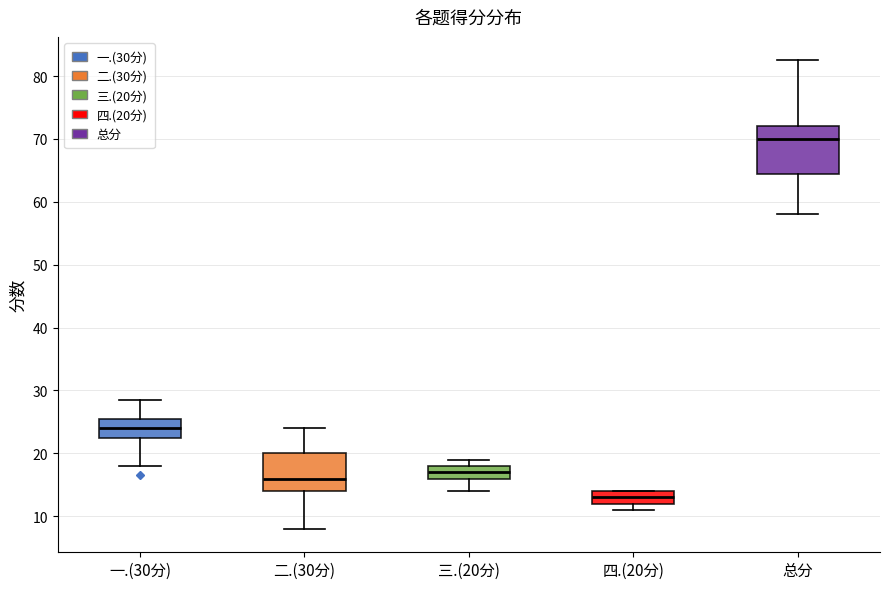

Reading left to right, transcribe this box plot: for each box, give where its median line is, the range the box spans, and where its two whiskers end, as read against the y-axis. The values are not printed on the chart, so give them approximately, as read against the axis.

一.(30分): median 24, box 23 to 26, whiskers 18 to 29
二.(30分): median 16, box 14 to 20, whiskers 8 to 24
三.(20分): median 17, box 16 to 18, whiskers 14 to 19
四.(20分): median 13, box 12 to 14, whiskers 11 to 14
总分: median 70, box 65 to 72, whiskers 58 to 83